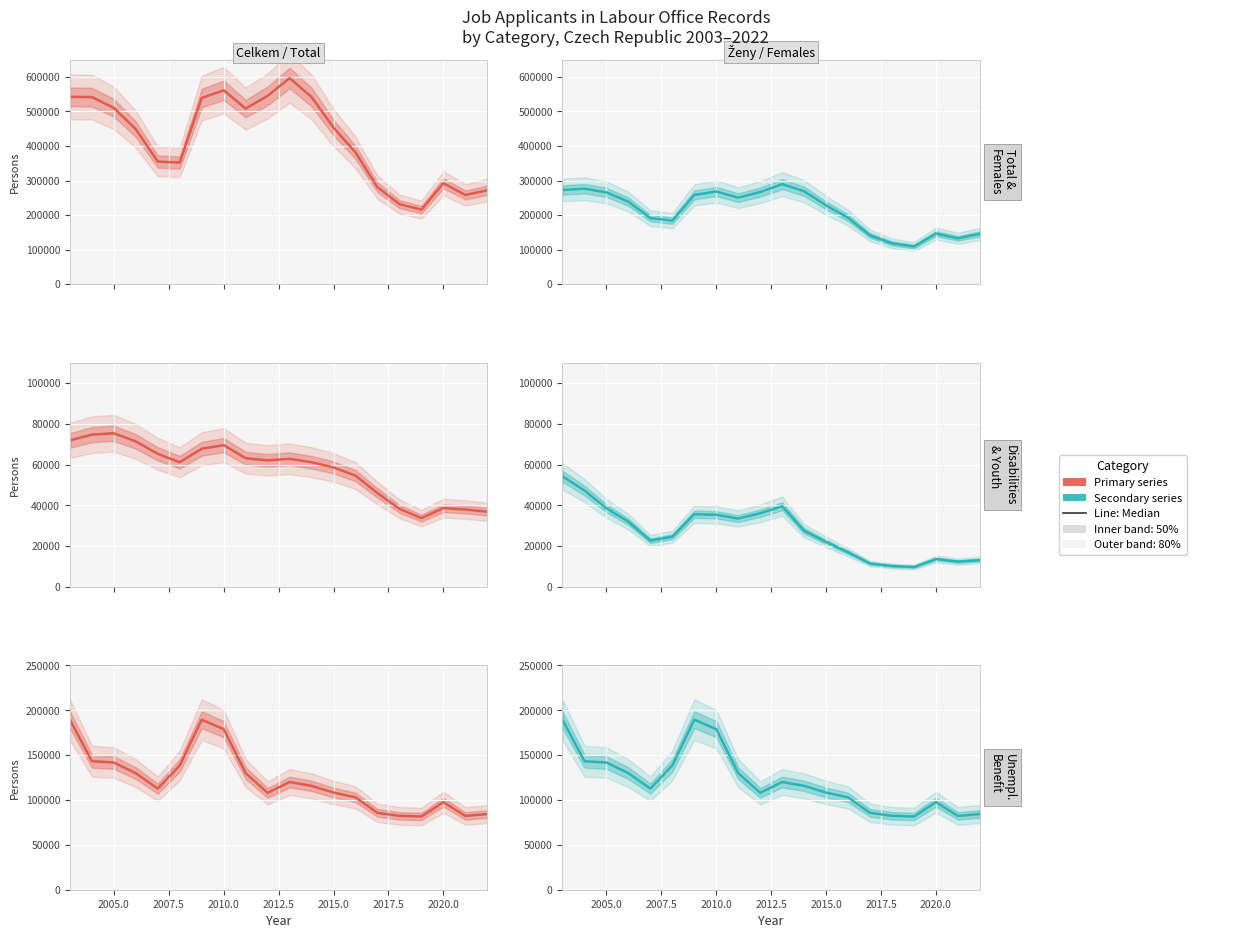

The Entitled to unemployment benefit series shows 243639 at 2005.0. True or false?

False